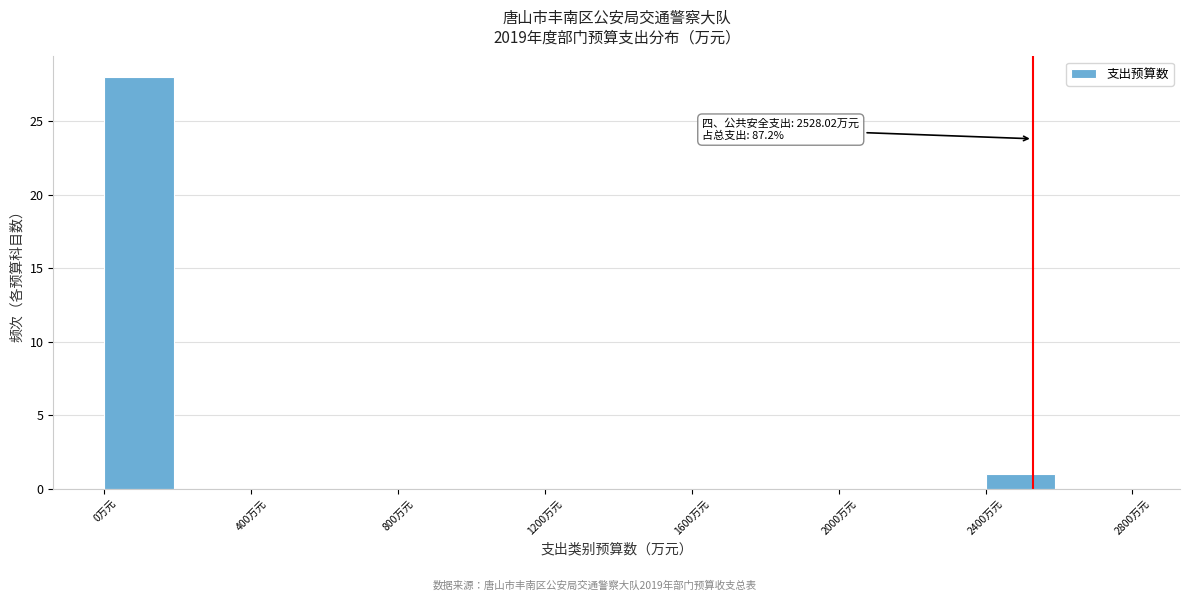

Over which range of the x-axis is the bar tallest?

0 to 200